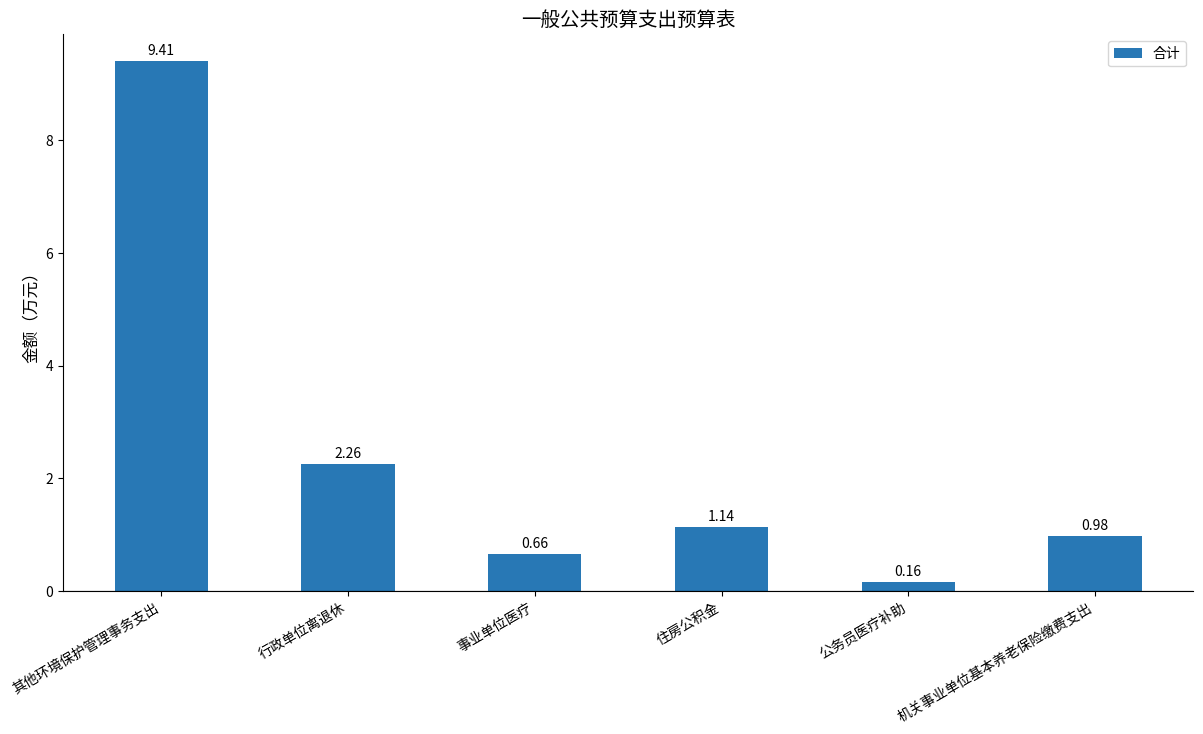

Where does the data first go above 1?

其他环境保护管理事务支出